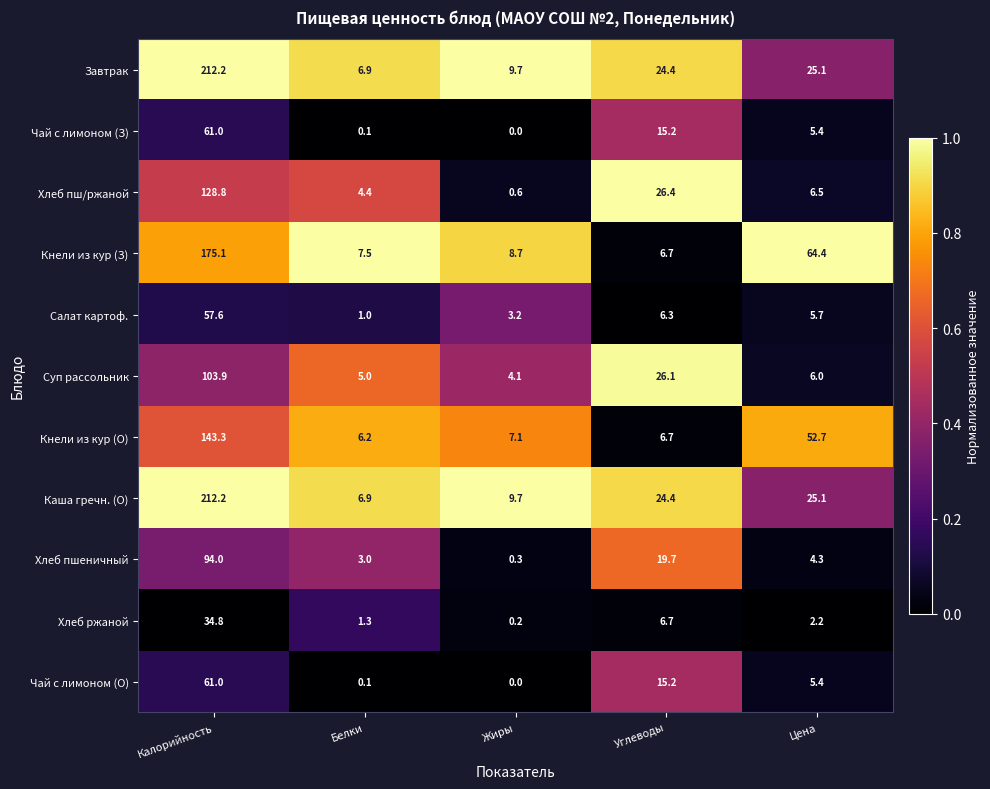

What is the spread (max minus min) of values at Белки?

7.4